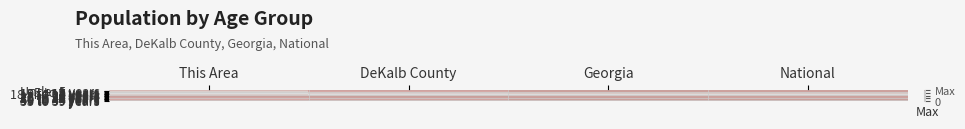

Reading left to right, extract all data points from this chart.

Under 5 years: This Area=0.5	DeKalb County=0.8	Georgia=0.9	National=0.9
5 to 9 years: This Area=0.4	DeKalb County=0.7	Georgia=1.0	National=0.9
10 to 14 years: This Area=0.2	DeKalb County=0.6	Georgia=0.9	National=0.9
15 to 17 years: This Area=0.1	DeKalb County=0.3	Georgia=0.5	National=0.5
18 and 19 years: This Area=0.0	DeKalb County=0.2	Georgia=0.3	National=0.3
20 years: This Area=0.0	DeKalb County=0.0	Georgia=0.0	National=0.0
21 years: This Area=0.2	DeKalb County=0.0	Georgia=0.0	National=0.0
22 to 24 years: This Area=0.6	DeKalb County=0.4	Georgia=0.4	National=0.5
25 to 29 years: This Area=1.0	DeKalb County=1.0	Georgia=0.9	National=0.9
30 to 34 years: This Area=1.0	DeKalb County=0.9	Georgia=0.9	National=0.9
35 to 39 years: This Area=0.8	DeKalb County=0.9	Georgia=1.0	National=0.9
40 to 44 years: This Area=0.7	DeKalb County=0.8	Georgia=1.0	National=0.9
45 to 49 years: This Area=0.7	DeKalb County=0.8	Georgia=1.0	National=1.0
50 to 54 years: This Area=0.6	DeKalb County=0.7	Georgia=0.9	National=1.0
55 to 59 years: This Area=0.7	DeKalb County=0.6	Georgia=0.7	National=0.8